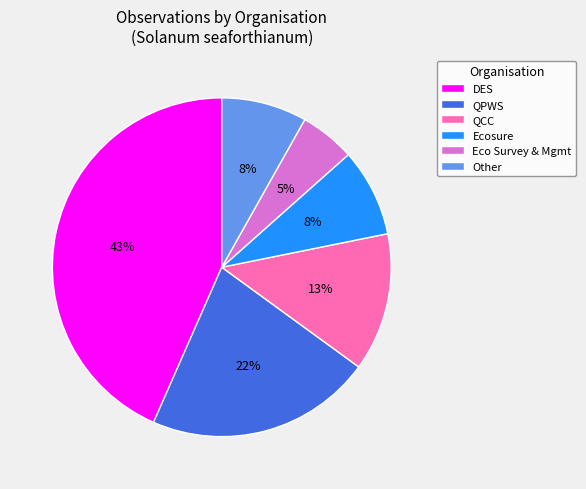

True or false: QPWS accounts for 22% of the total.

True